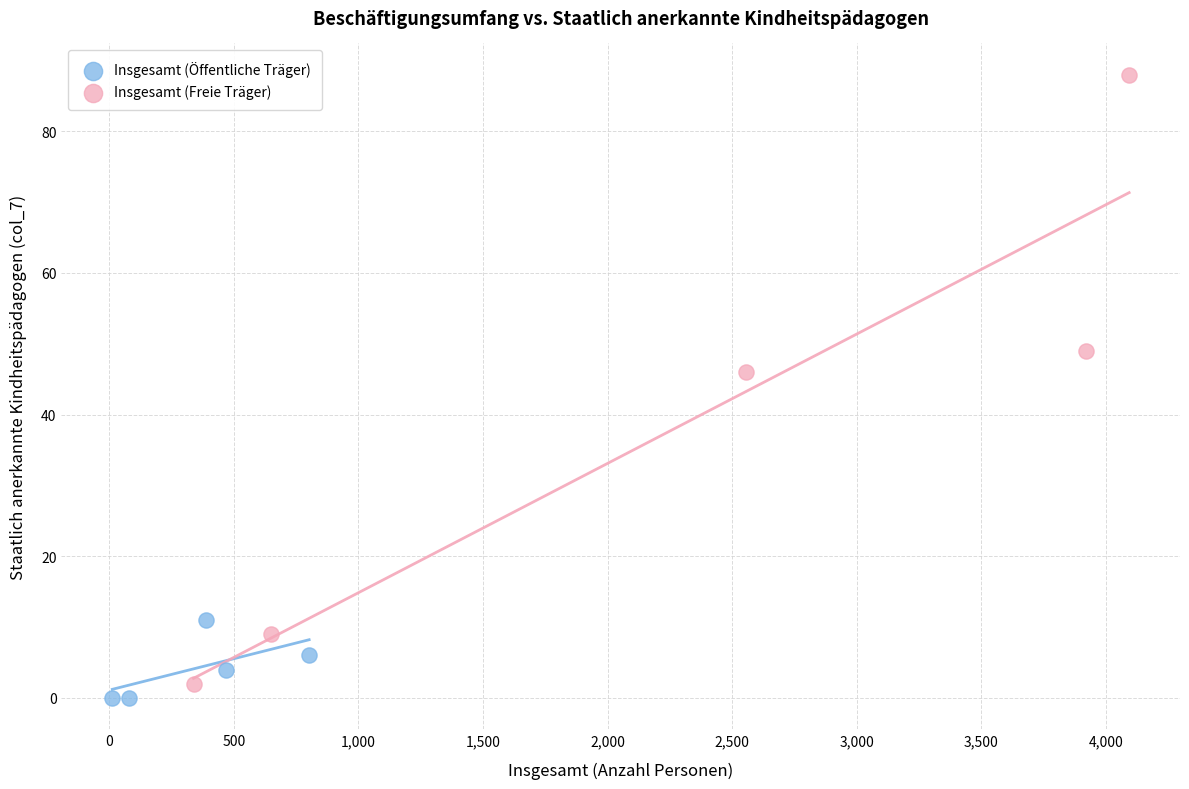

Which series has the widest spread of Y values?

Insgesamt (Freie Träger)